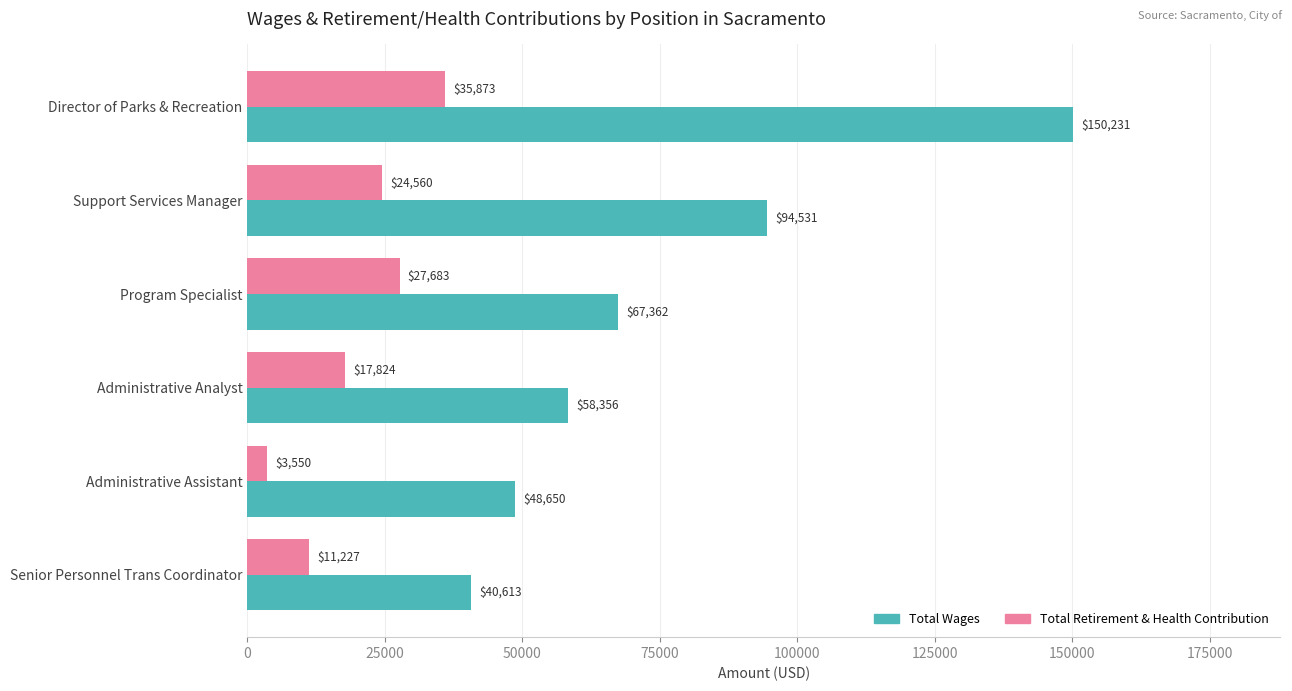

Is it true that Total Retirement & Health Contribution equals 35922 at Support Services Manager?

False